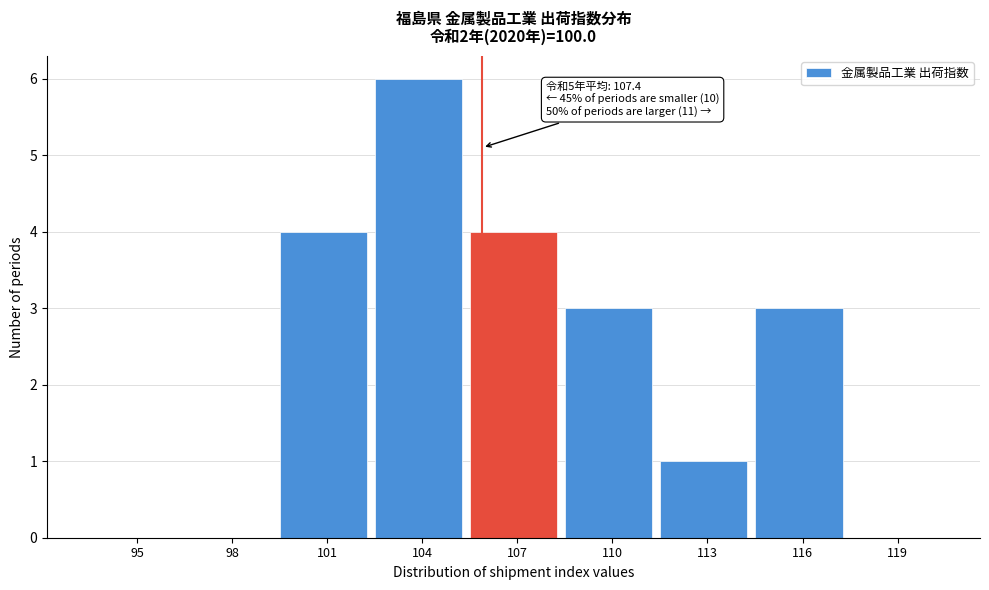

Reading left to right, list all the values displayed in this chart.

95=0	98=0	101=4	104=6	107=4	110=3	113=1	116=3	119=0